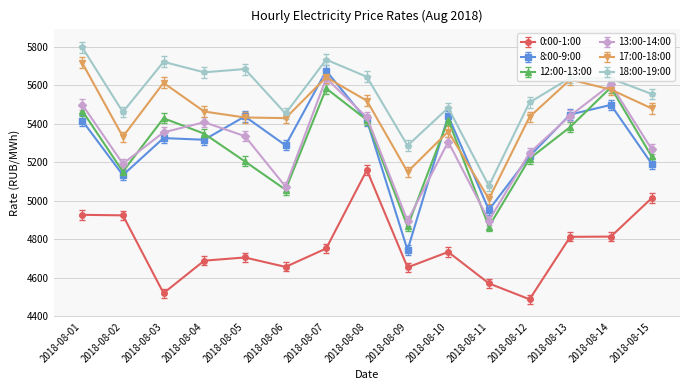

What are all the series names shown in the legend?

0:00-1:00, 8:00-9:00, 12:00-13:00, 13:00-14:00, 17:00-18:00, 18:00-19:00